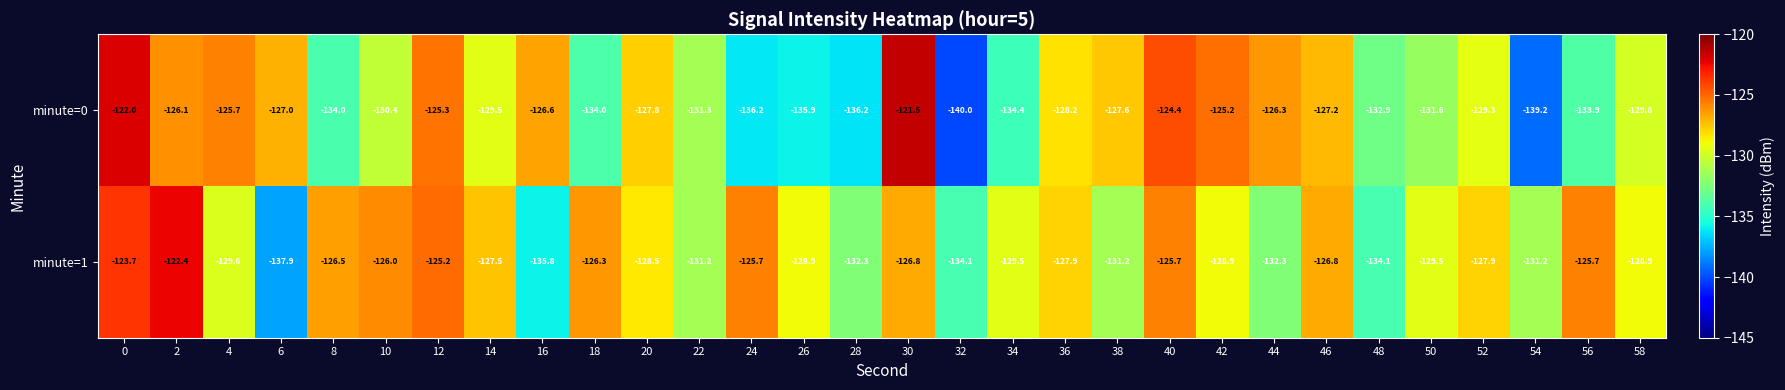

What is the smallest value displayed?

-140.0